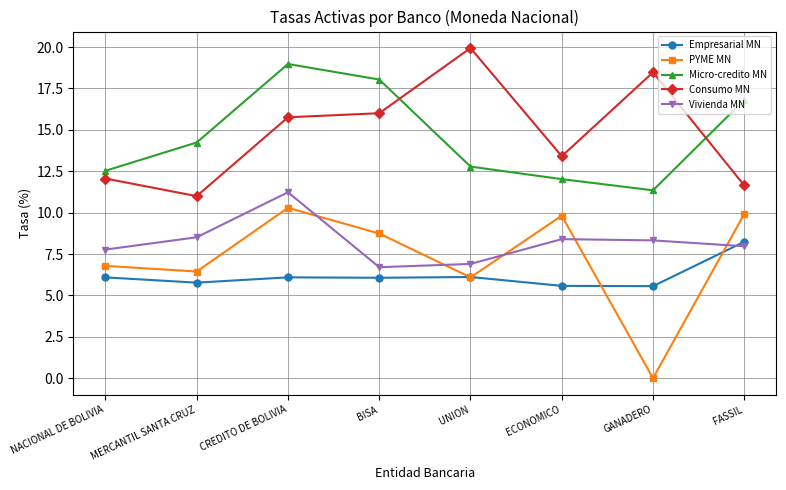

True or false: PYME MN and Micro-credito MN cross at least once.

False